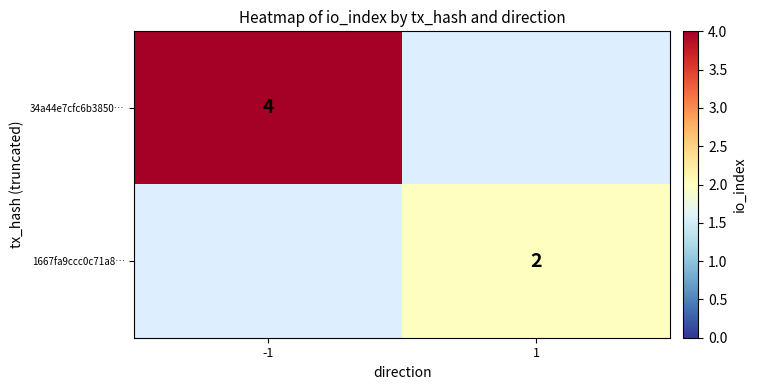

Count the number of categories in the chart.

2